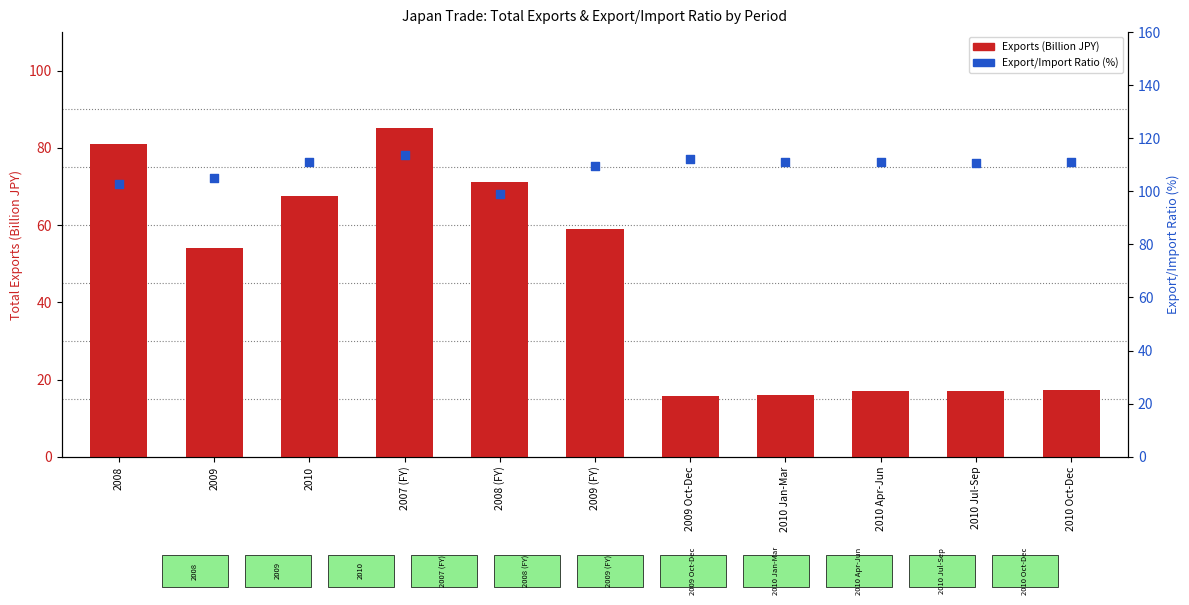

Which series has the widest spread of Y values?

Exports (Total, Billion JPY)